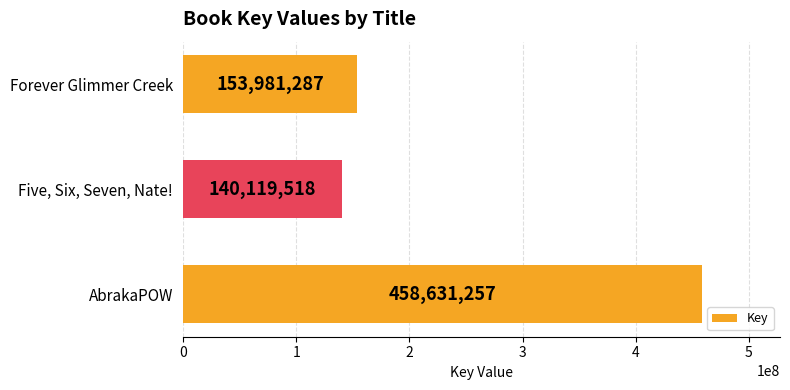

How many distinct data groups are displayed?

1